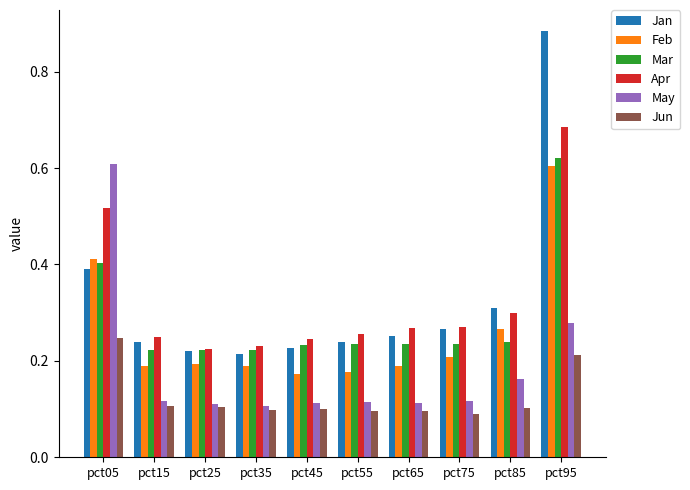

What is the sum of the Mar values at pct95 and pct35?

0.8